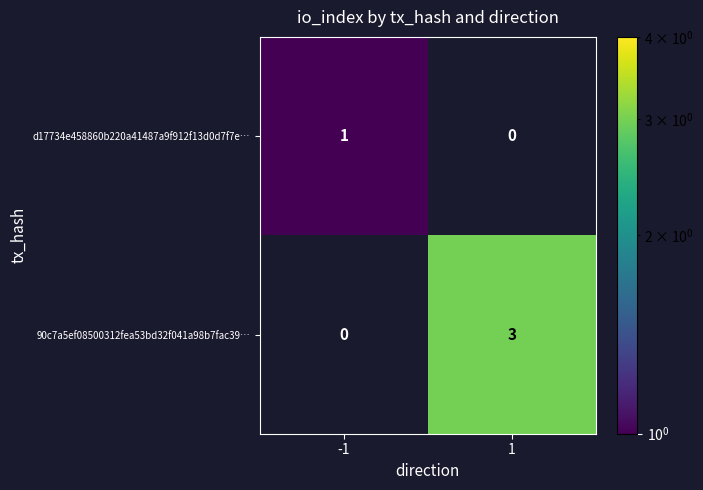

Which series changed the most between -1 and 1?

90c7a5ef08500312fea53bd32f041a98b7fac39…